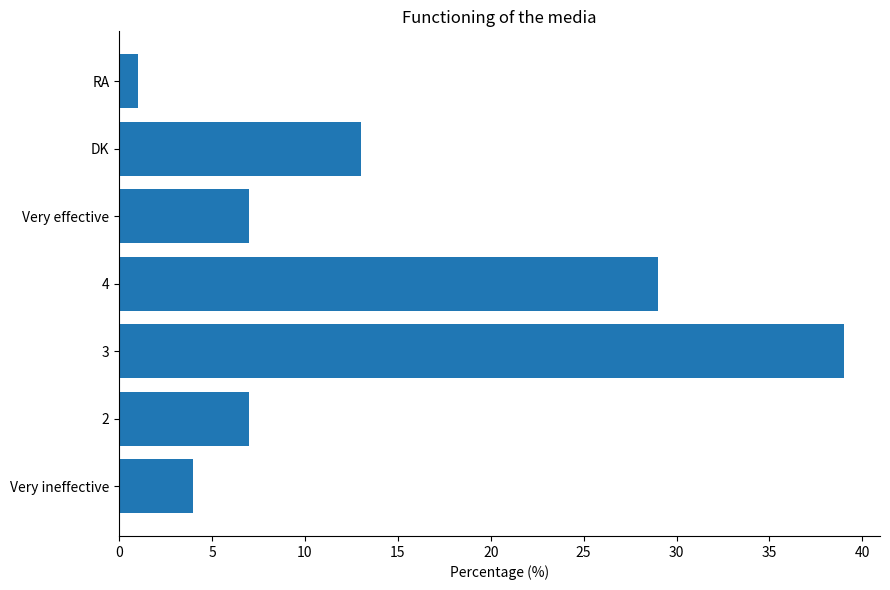

What is the maximum value shown in the chart?

39